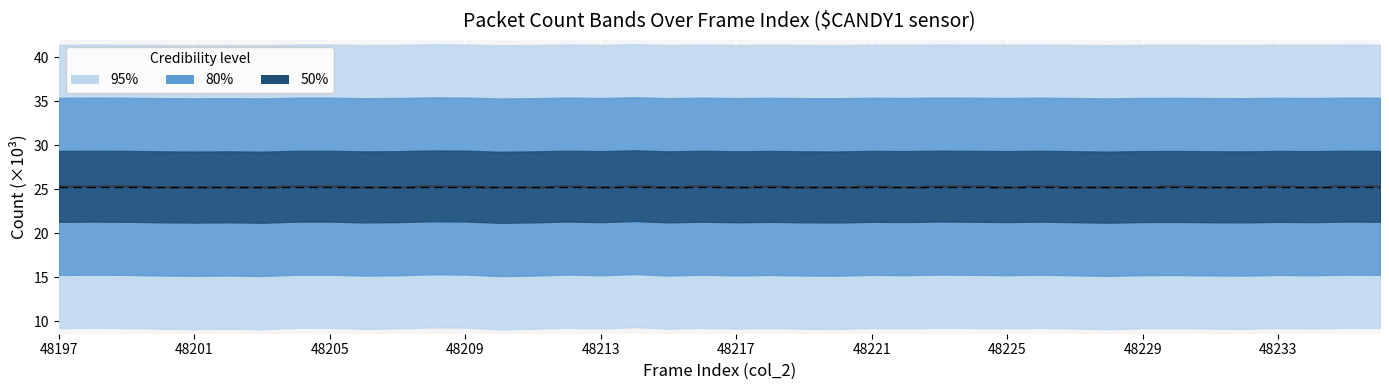

What is the sum of the values at 39 and 48197?

50.6